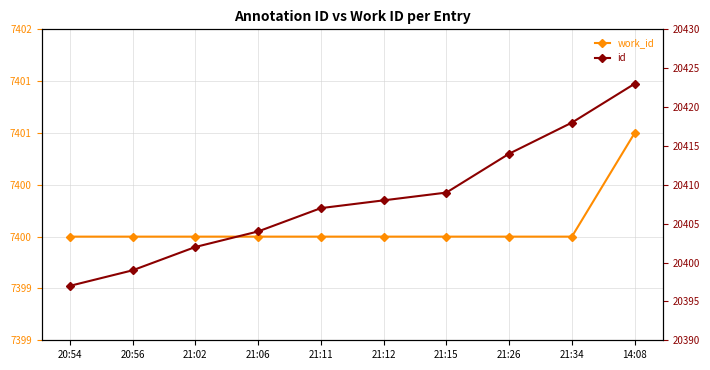

Reading right to left, list all the values displayed in this chart.

work_id: 7401	7400	7400	7400	7400	7400	7400	7400	7400	7400
id: 20423	20418	20414	20409	20408	20407	20404	20402	20399	20397